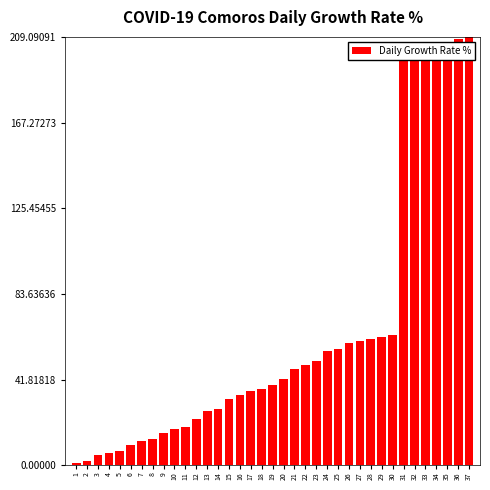

True or false: the data shows 36.2 at 17.

True